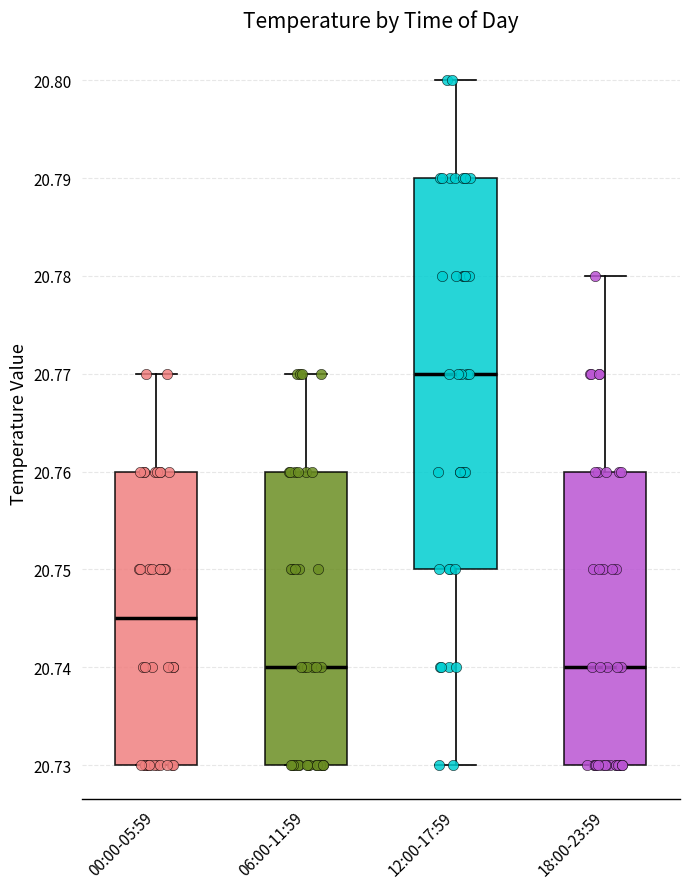

Where is the lower edge of the box for 18:00-23:59 on the y-axis? The values are not printed on the chart, so give them approximately, as read against the axis.

20.730